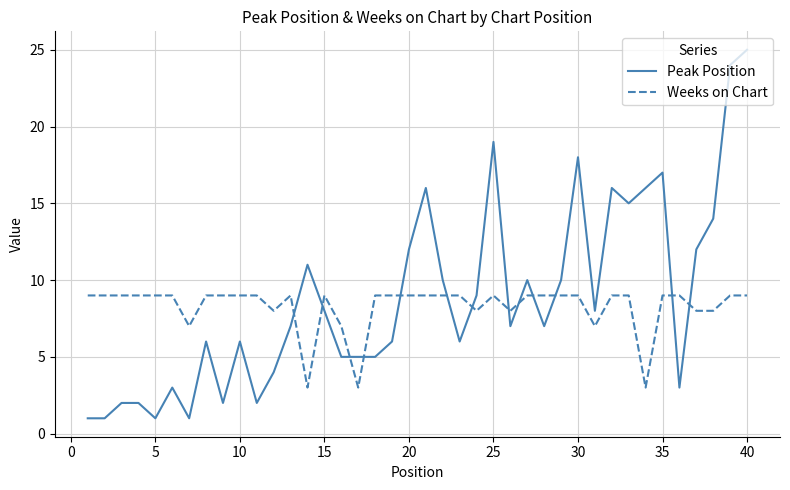

Which series has the largest total across all categories?

Peak Position